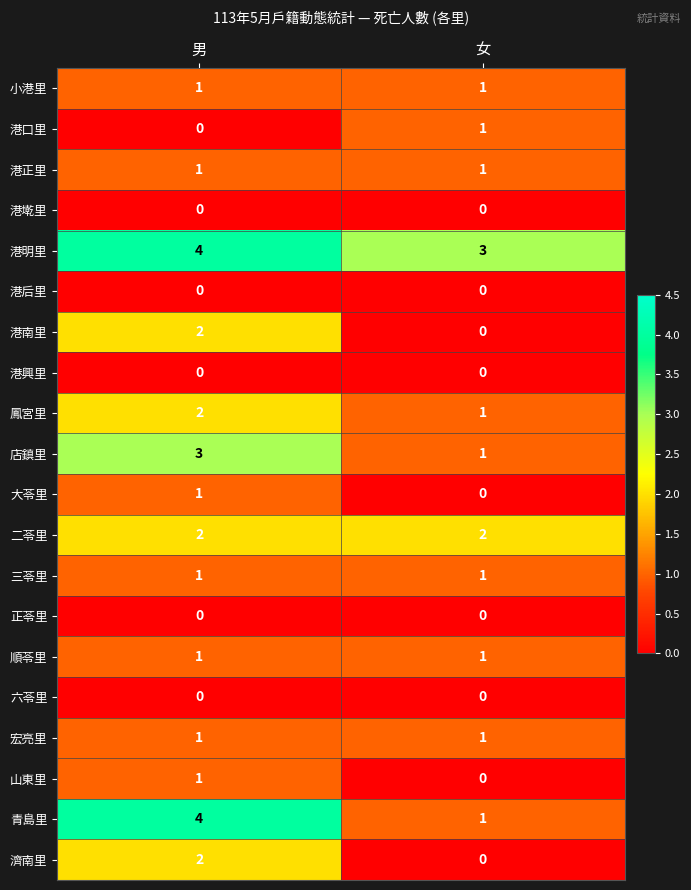

Where is 鳳宮里 nearest to the value 1?

女